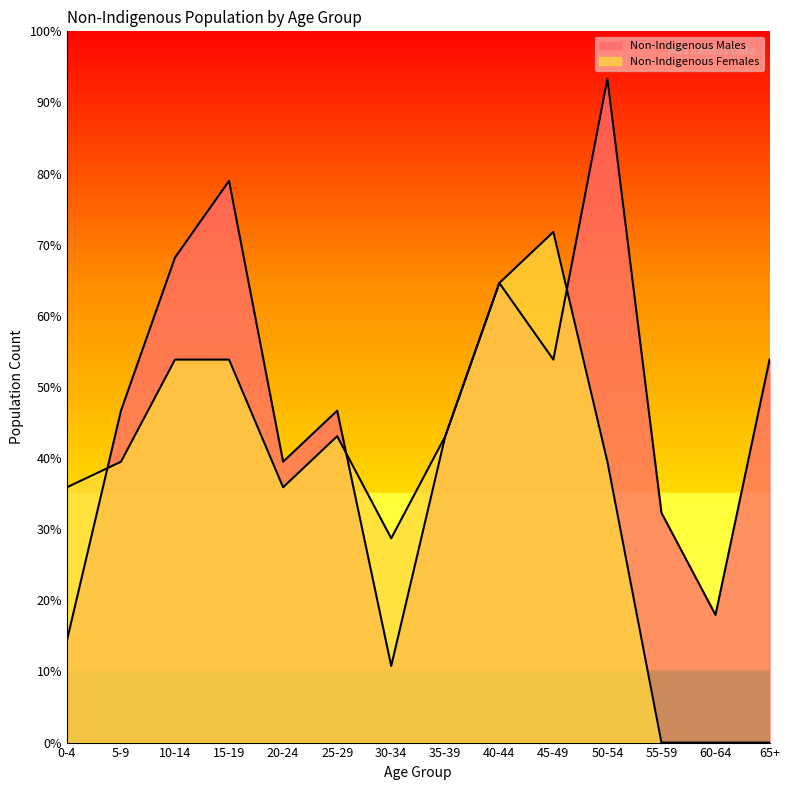

Rank the series by their average value, from lowest to highest.

Non-Indigenous Females, Non-Indigenous Males